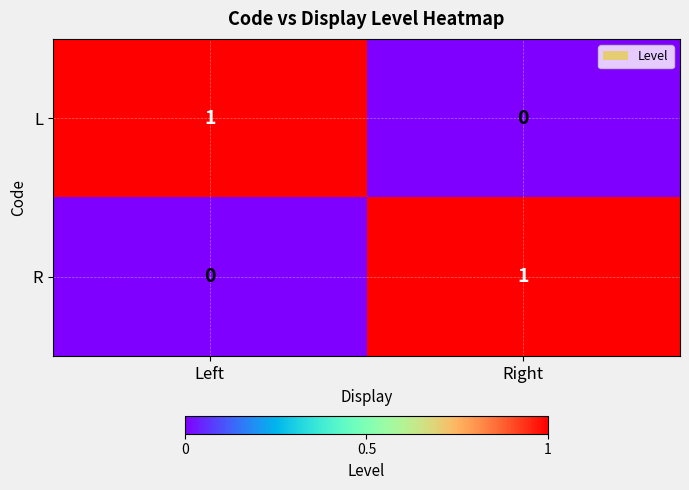

At which label is R closest to 0?

Left